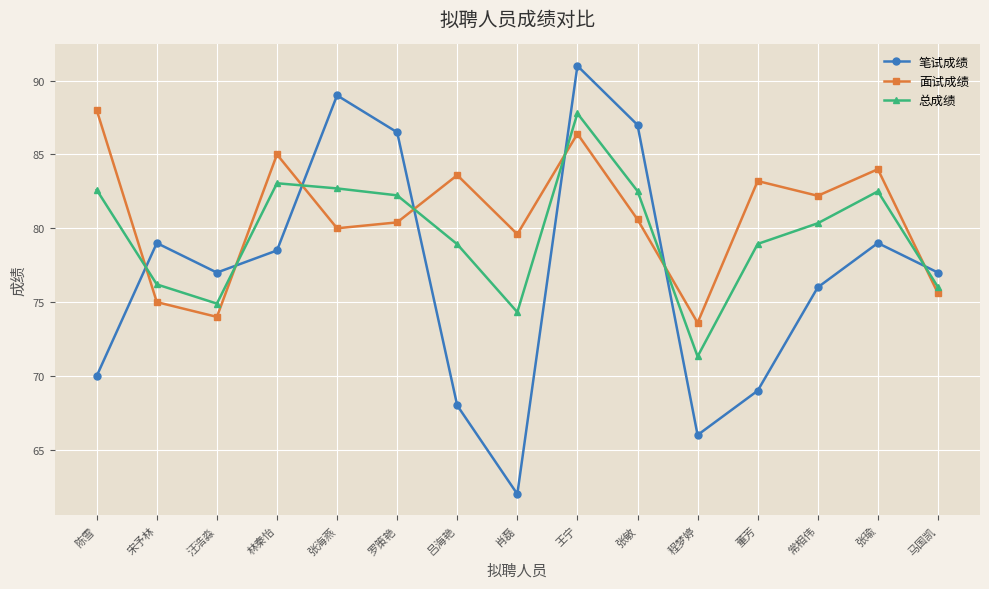

True or false: 笔试成绩 has a value of 20.6 at 汪浩淼.

False